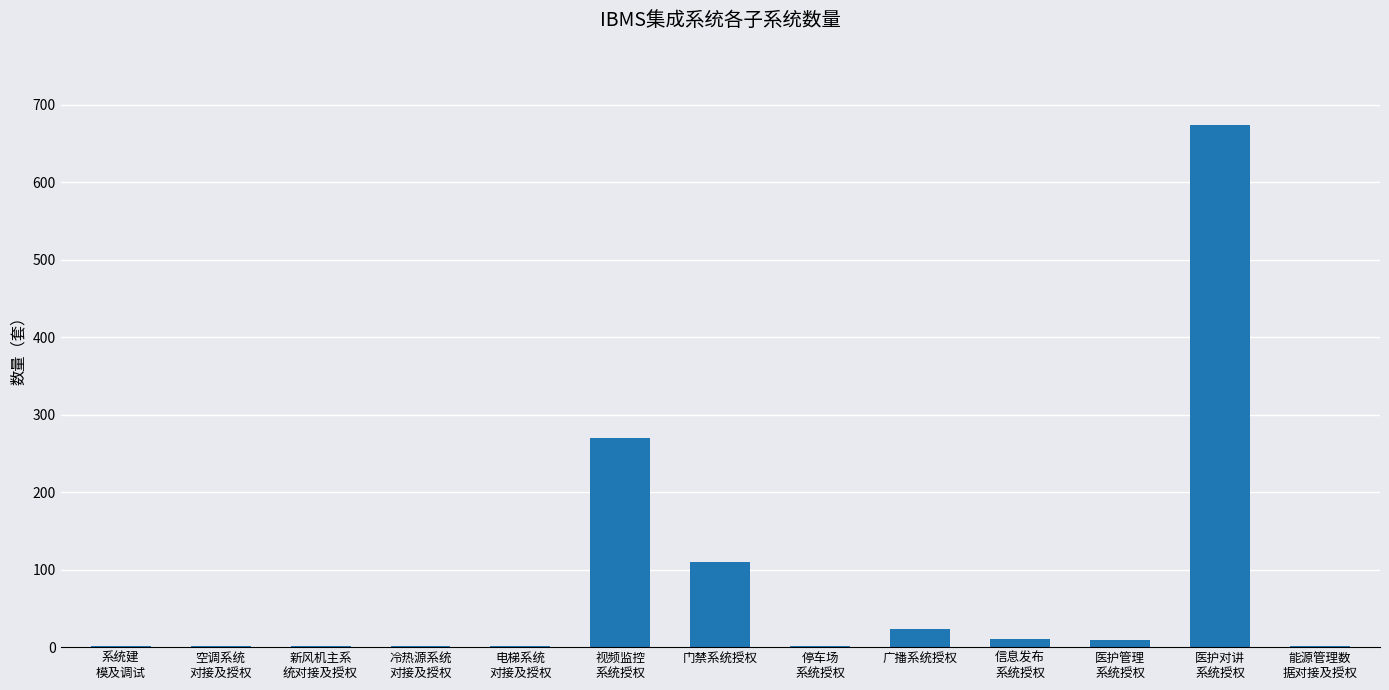

What is the sum of all values?

1104